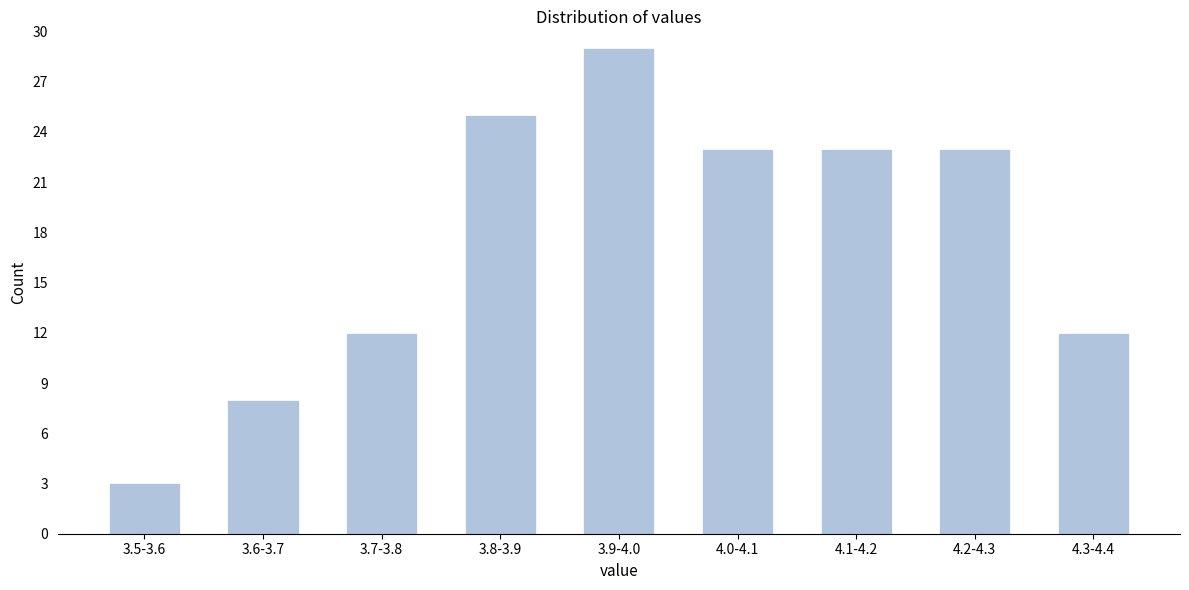

Reading left to right, transcribe all the data shown in this chart.

3	8	12	25	29	23	23	23	12